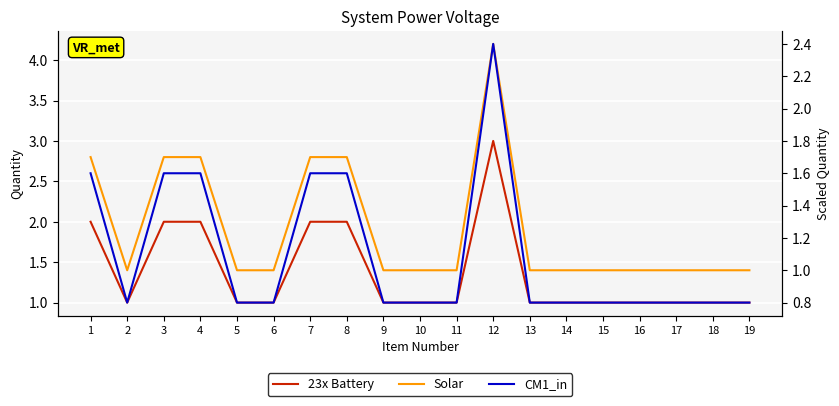

Between 5 and 12, which series saw the biggest shift?

Solar